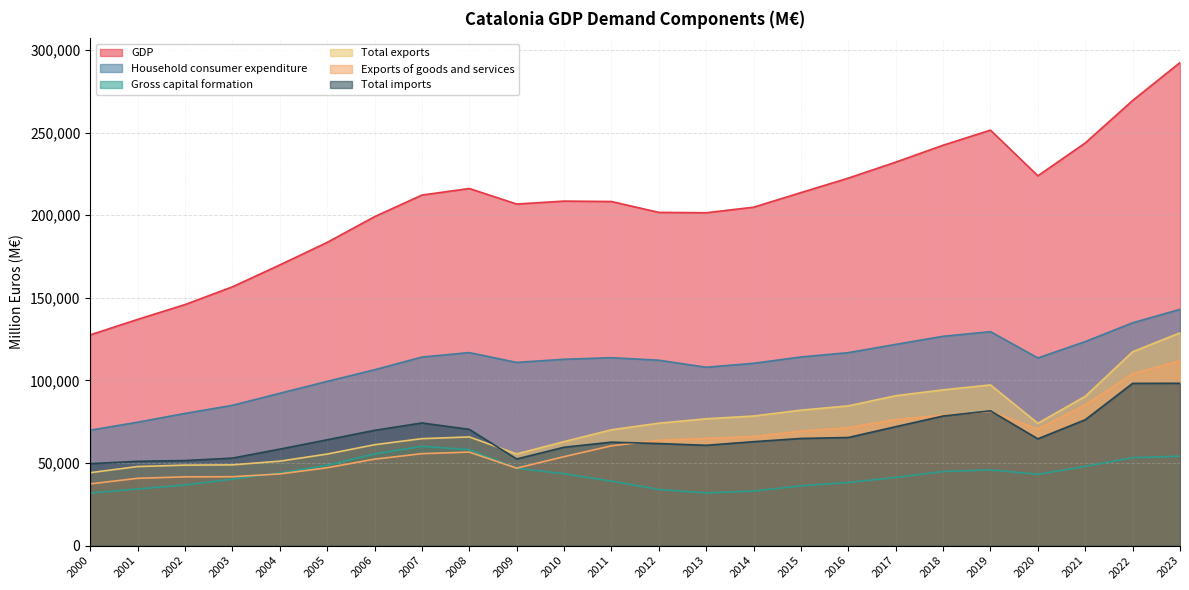

What is the value of the Total imports point at the 8th from the left?

74264